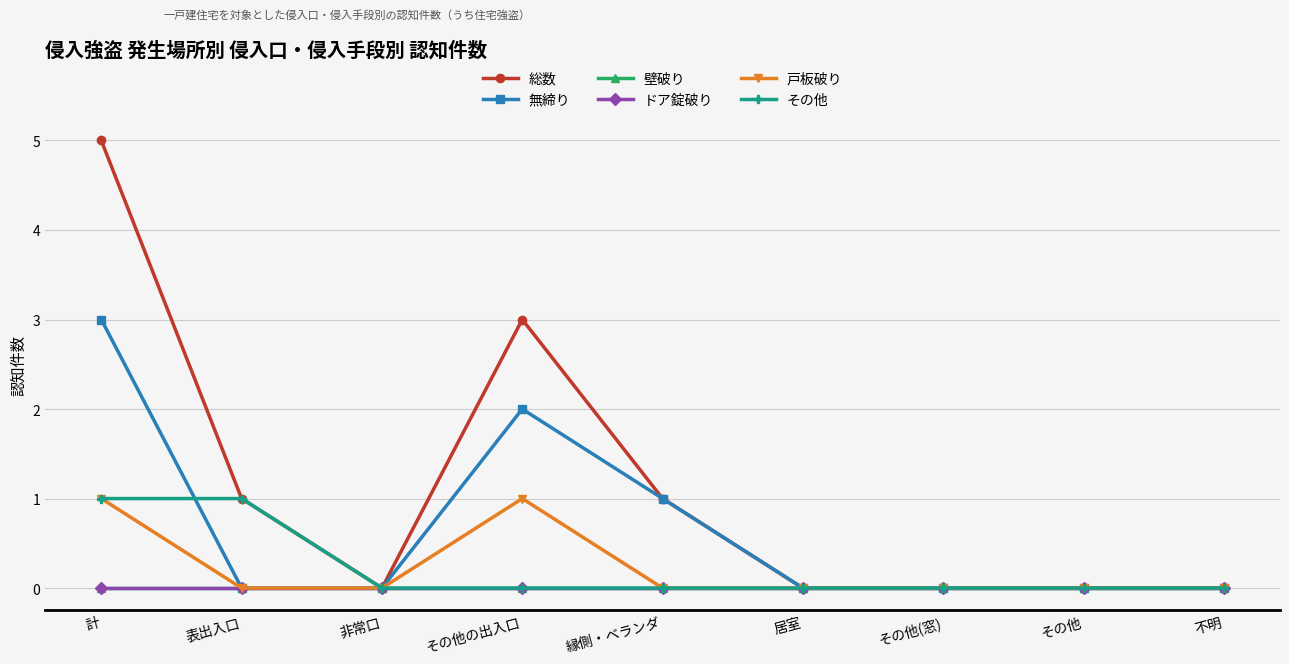

List the labels in order of ドア錠破り value, smallest first.

計, 表出入口, 非常口, その他の出入口, 縁側・ベランダ, 居室, その他(窓), その他, 不明